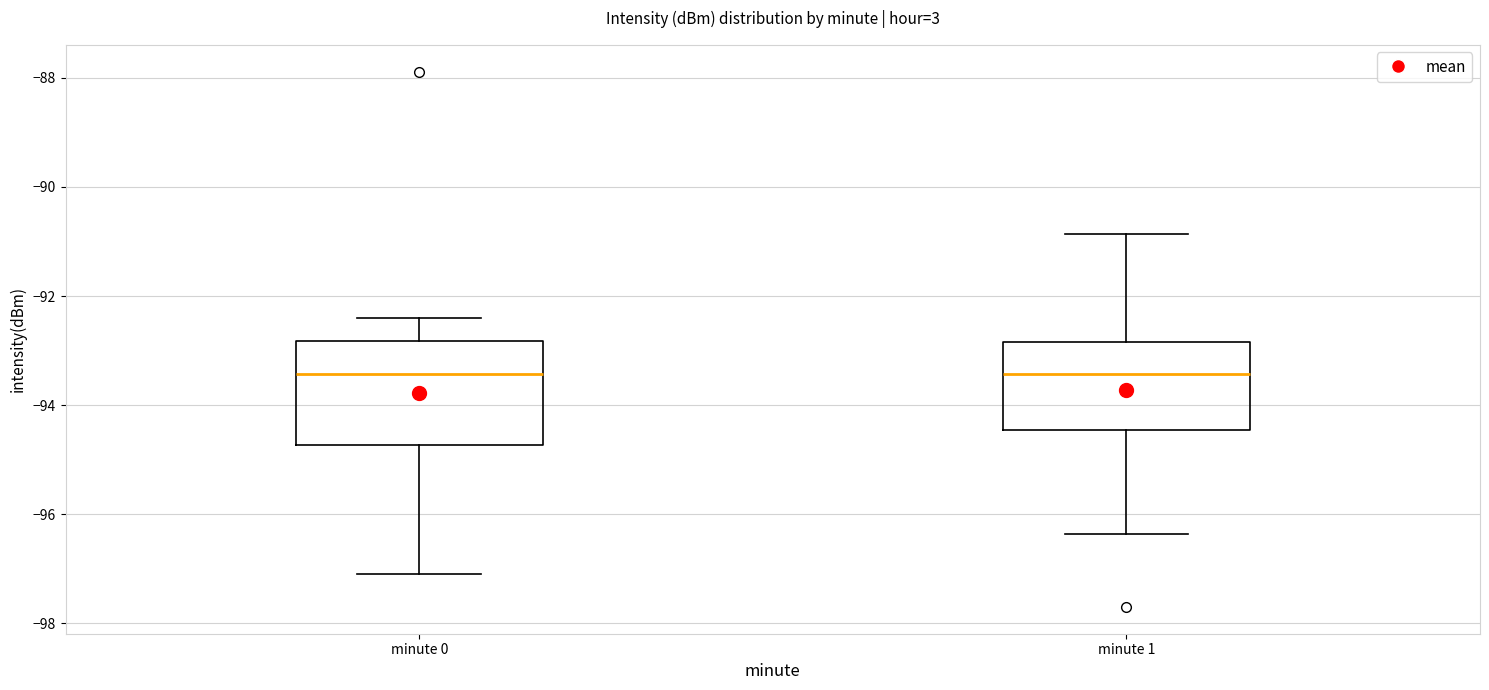

Which box is the tallest, from its lower edge to its upper edge?

minute 0